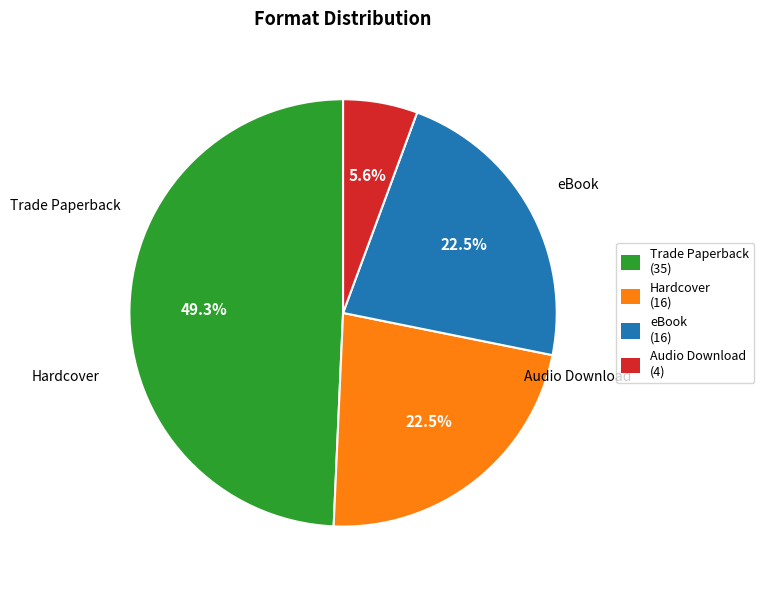

To the nearest percent, what percentage of the pie is Audio Download?

6%